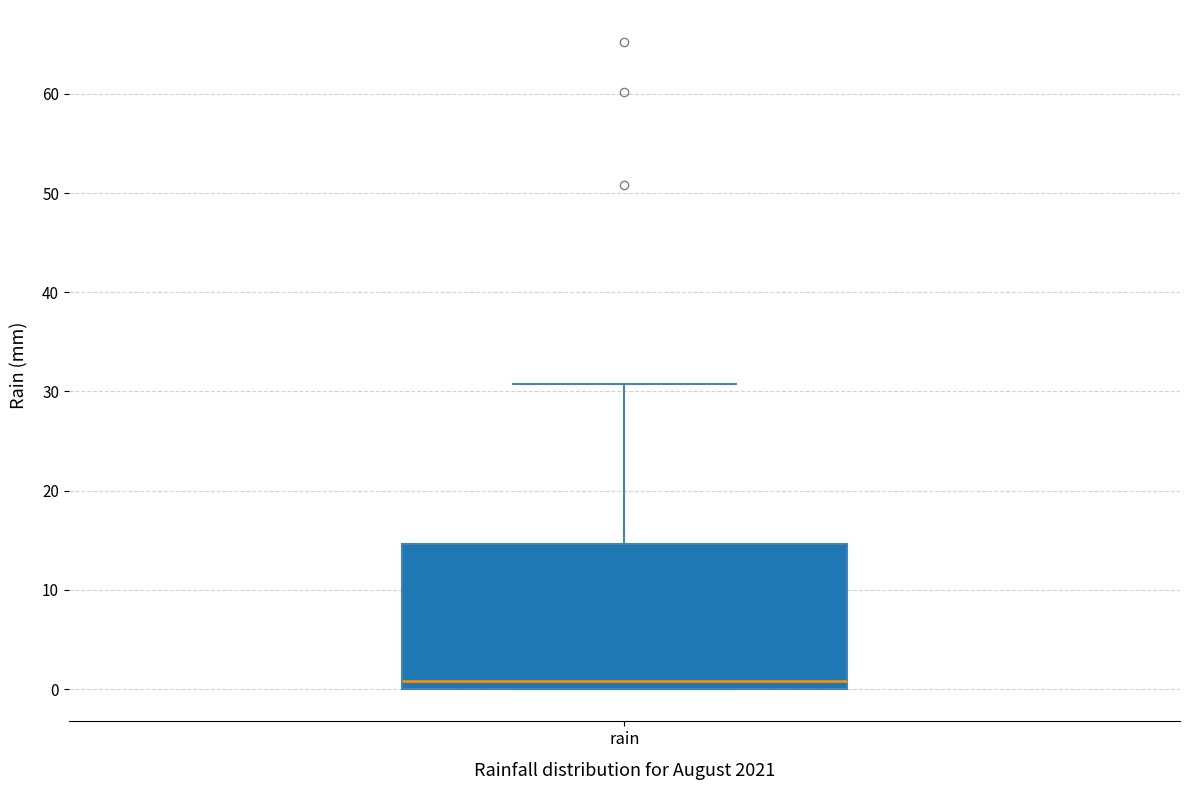

Read this box plot against the y-axis: the position of the median line, the range covered by the box, and the ends of both whiskers. The values are not printed on the chart, so give them approximately, as read against the axis.

median 1, box 0 to 15, whiskers 0 to 31